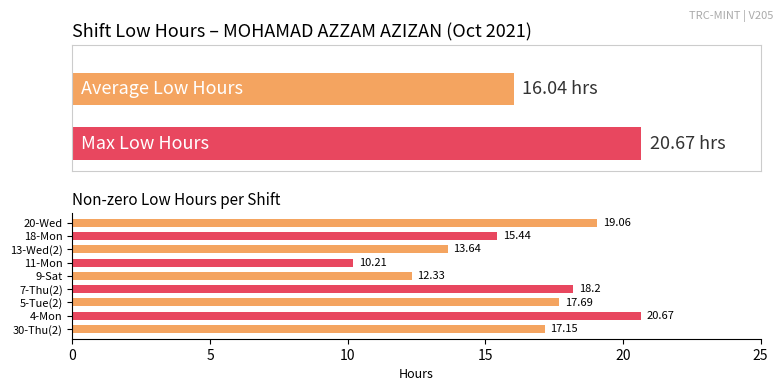

How many data points are less than 17?

4